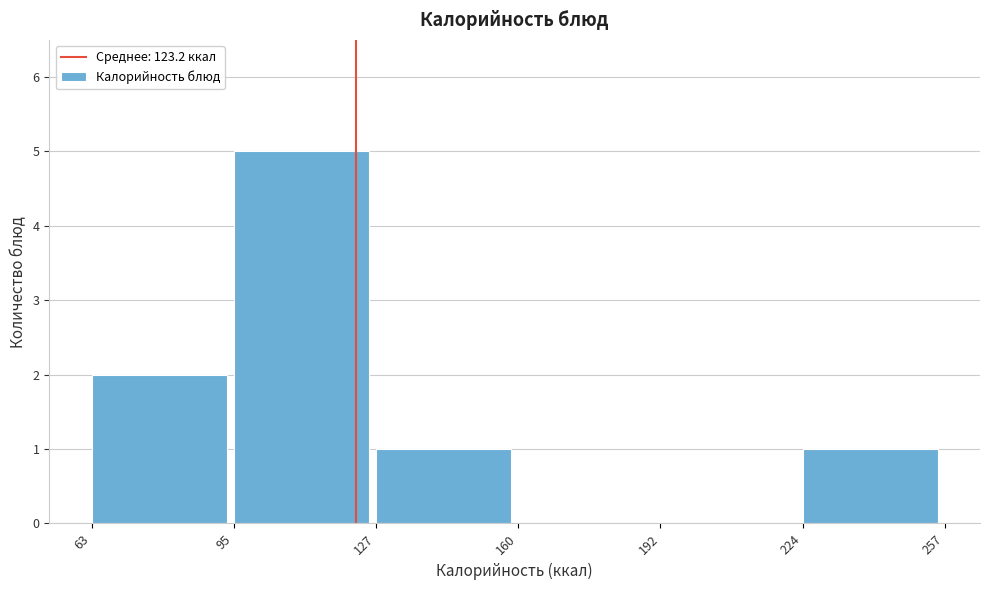

Reading left to right, list every bar in this chart as the range it spans on the x-axis followed by its height. The values are not printed on the chart, so give them approximately, as read against the axis.

63 to 95: 2
95 to 127: 5
127 to 160: 1
160 to 192: 0
192 to 224: 0
224 to 257: 1